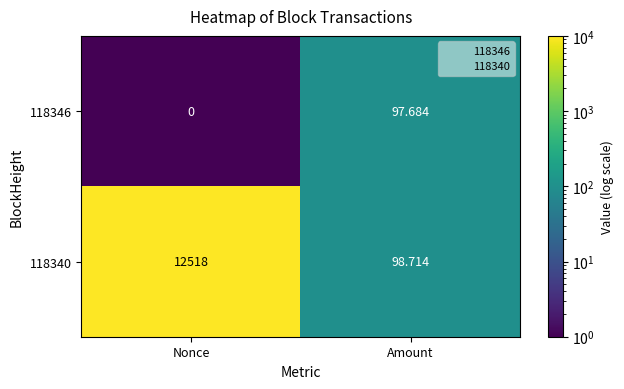

What is the difference between the highest and lowest values at Amount?

1.0